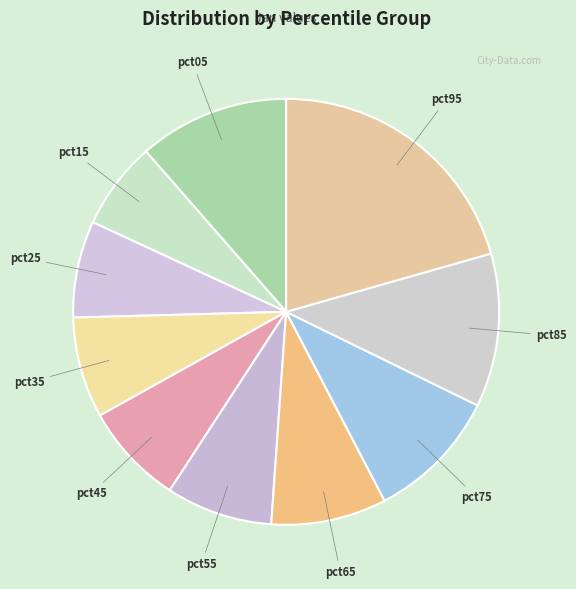

How many slices are in this pie chart?

10